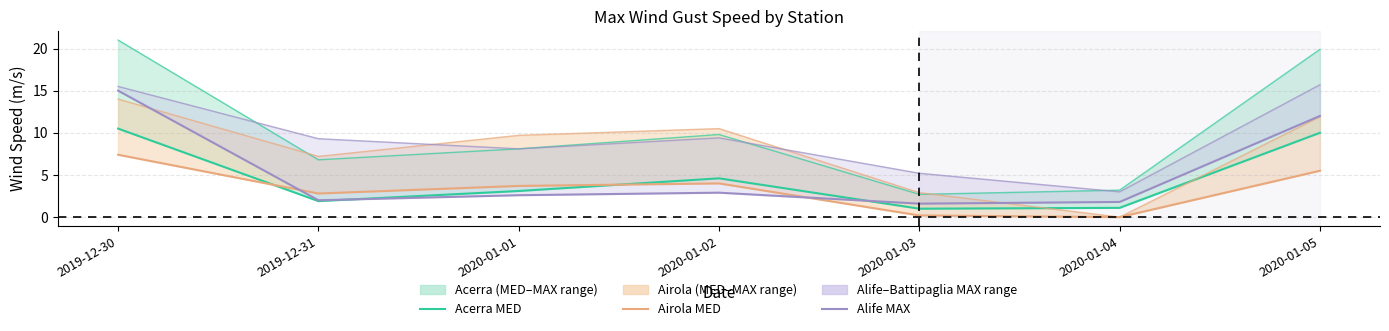

Which series changed the most between 2019-12-30 and 2020-01-04?

Alife MAX